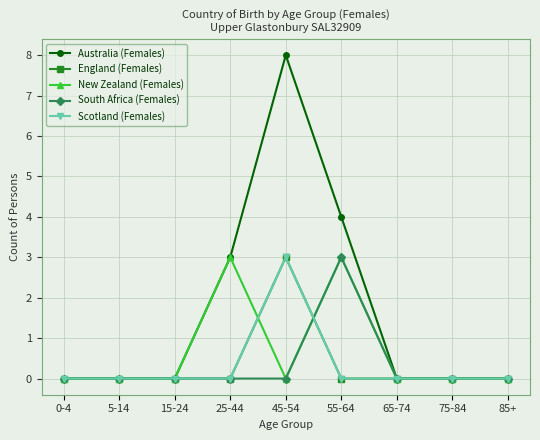

What is the difference between the maximum and second lowest values in the South Africa (Females) series?

3